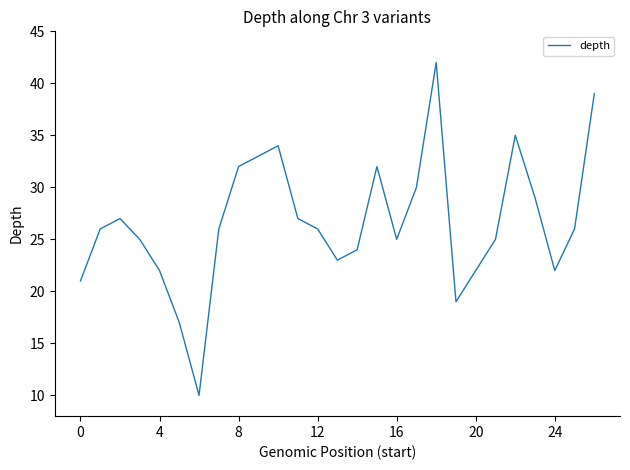

What is the smallest value displayed?

10